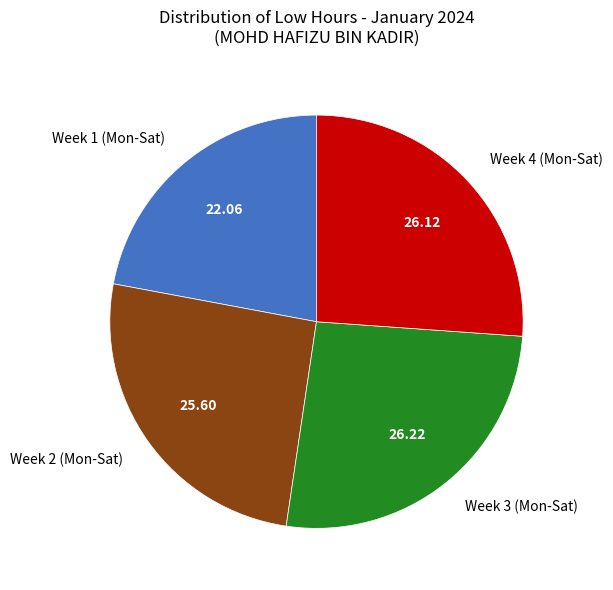

Between Week 3 (Mon-Sat) and Week 1 (Mon-Sat), which is larger?

Week 3 (Mon-Sat)